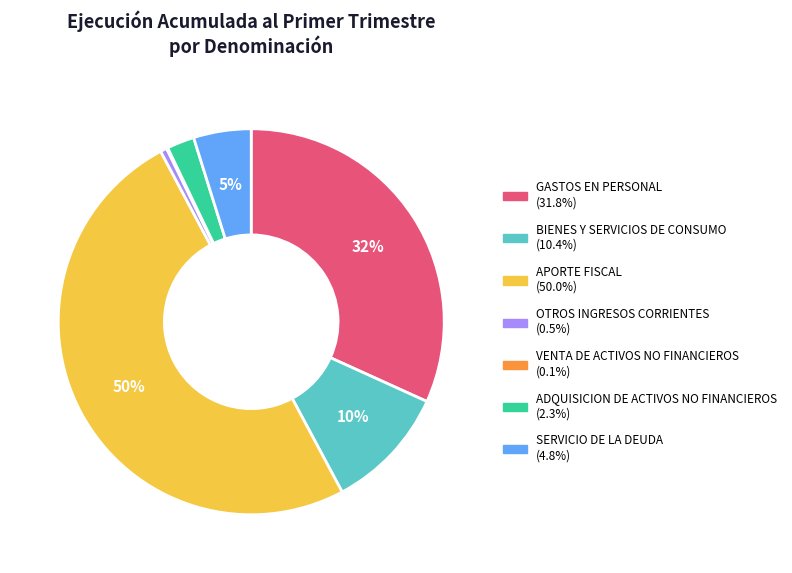

The SERVICIO DE LA DEUDA slice represents 15% of the pie. True or false?

False